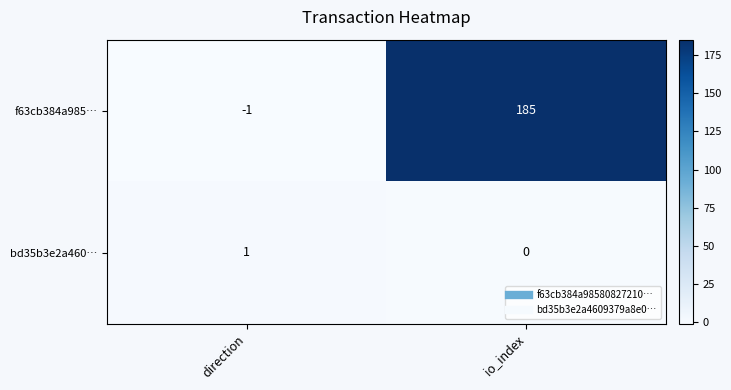

The value of f63cb384a985… at direction is -1. True or false?

True